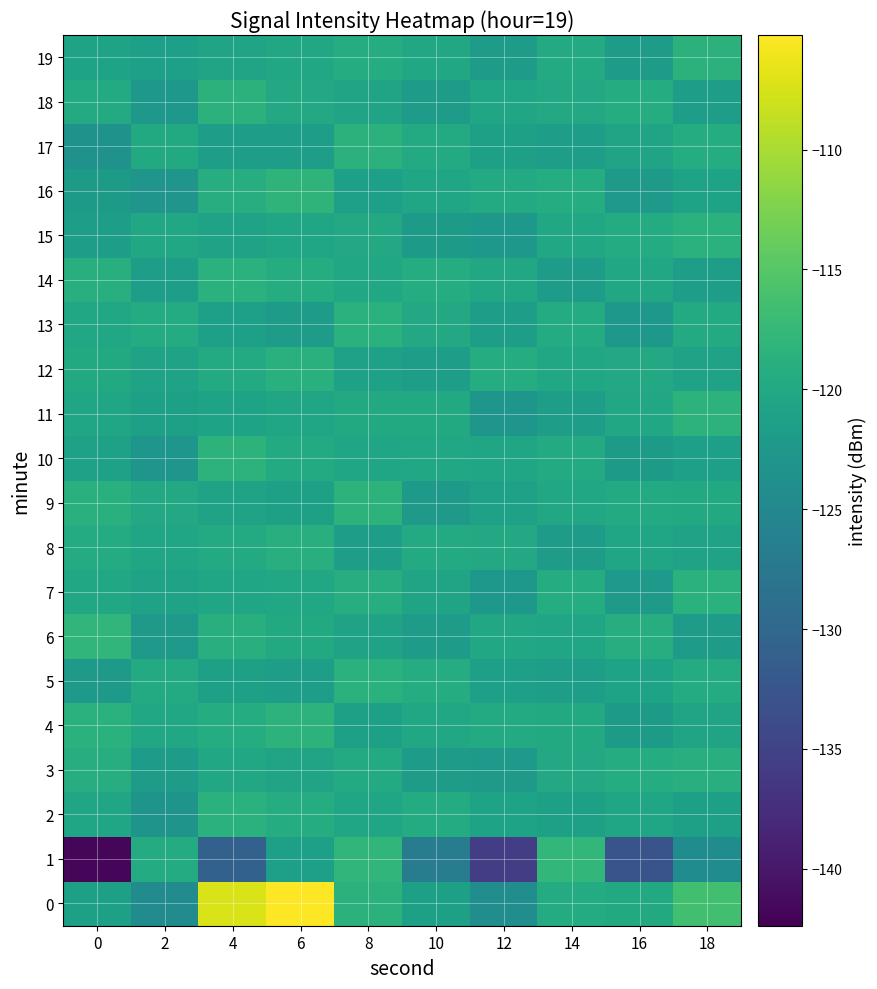

What is the spread (max minus min) of values at 0?

23.8